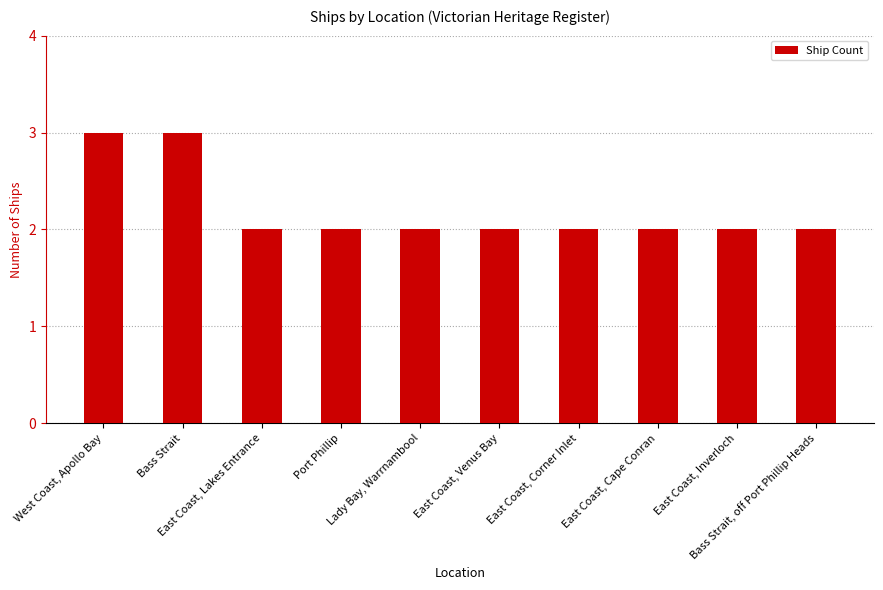

What value does the data have at East Coast, Cape Conran?

2